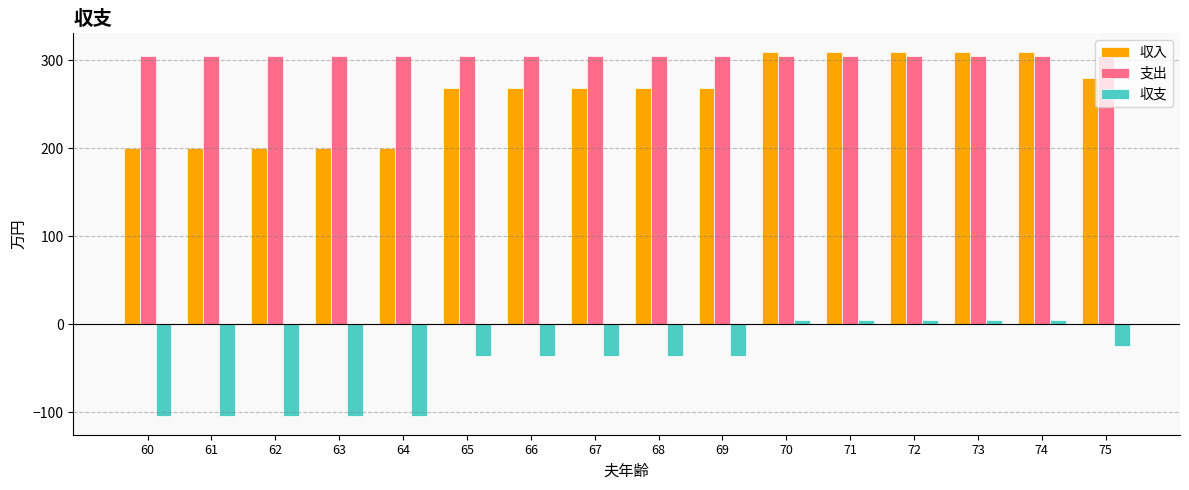

Reading left to right, what are all the values shown in this chart?

収入: 200.0	200.0	200.0	200.0	200.0	269.0	269.0	269.0	269.0	269.0	310.0	310.0	310.0	310.0	310.0	280.0
支出: 304.7	304.7	304.7	304.7	304.7	304.7	304.7	304.7	304.7	304.7	304.7	304.7	304.7	304.7	304.7	304.7
収支: -104.7	-104.7	-104.7	-104.7	-104.7	-35.7	-35.7	-35.7	-35.7	-35.7	5.3	5.3	5.3	5.3	5.3	-24.7